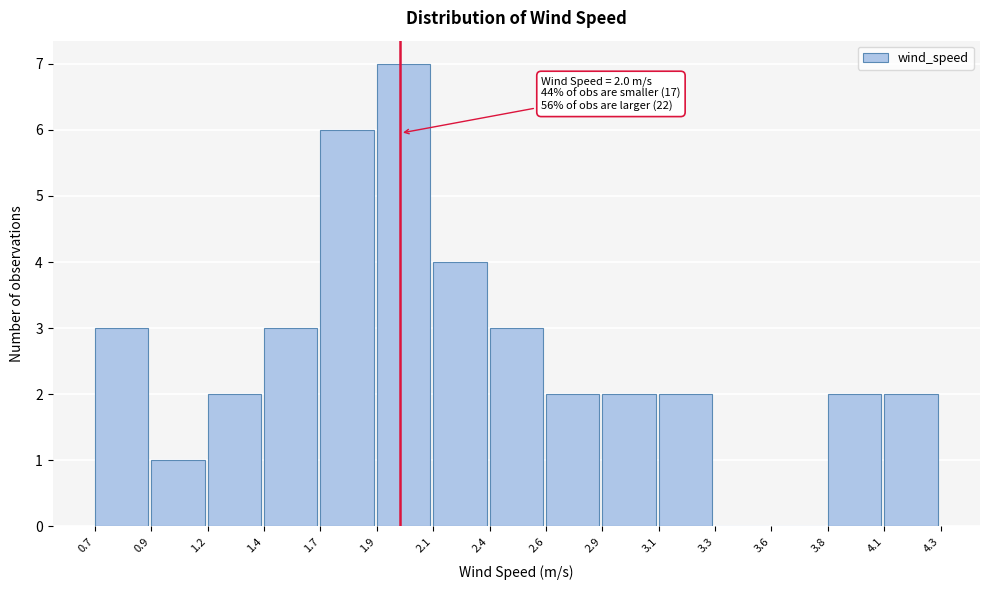

Reading left to right, transcribe all the data shown in this chart.

0.7=3	0.9=1	1.2=2	1.4=3	1.7=6	1.9=7	2.1=4	2.4=3	2.6=2	2.9=2	3.1=2	3.3=0	3.6=0	3.8=2	4.1=2